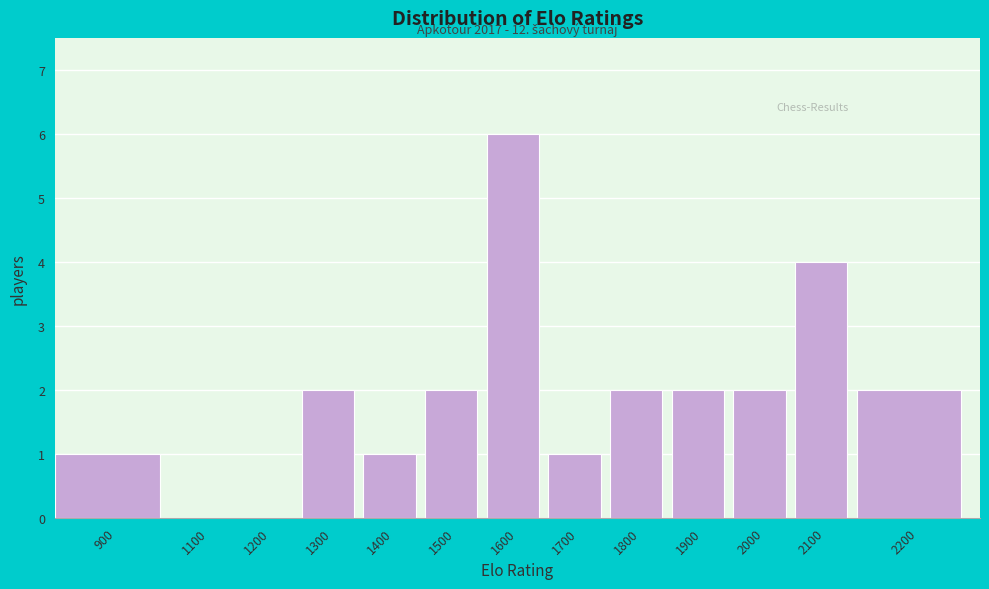

Reading right to left, list all the values displayed in this chart.

2200=2	2100=4	2000=2	1900=2	1800=2	1700=1	1600=6	1500=2	1400=1	1300=2	1200=0	1100=0	900=1